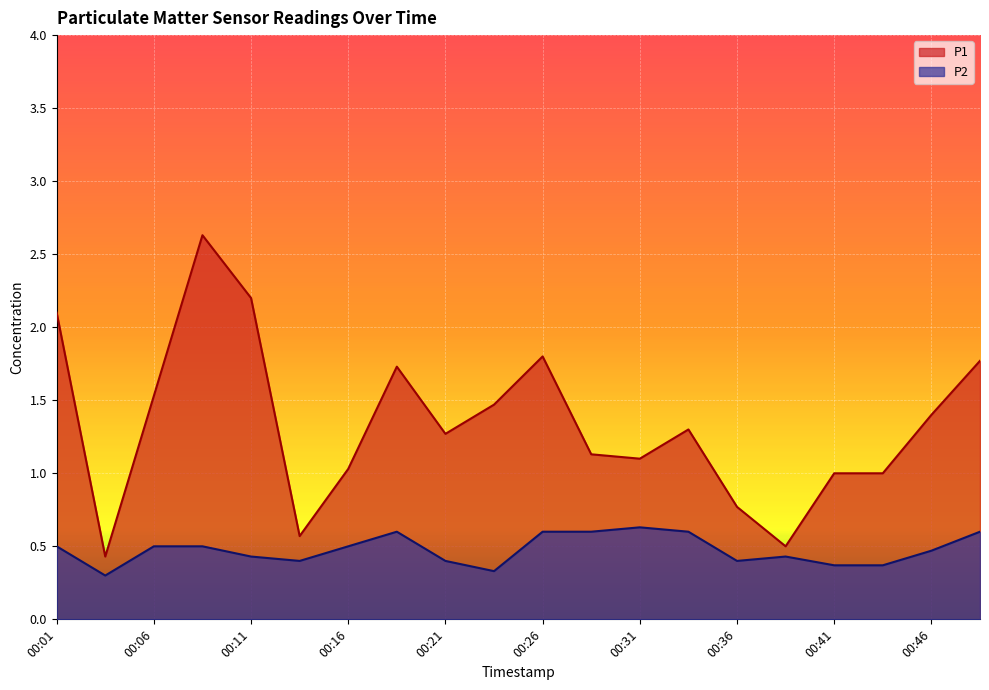

Which series has the largest range (max minus min)?

P1